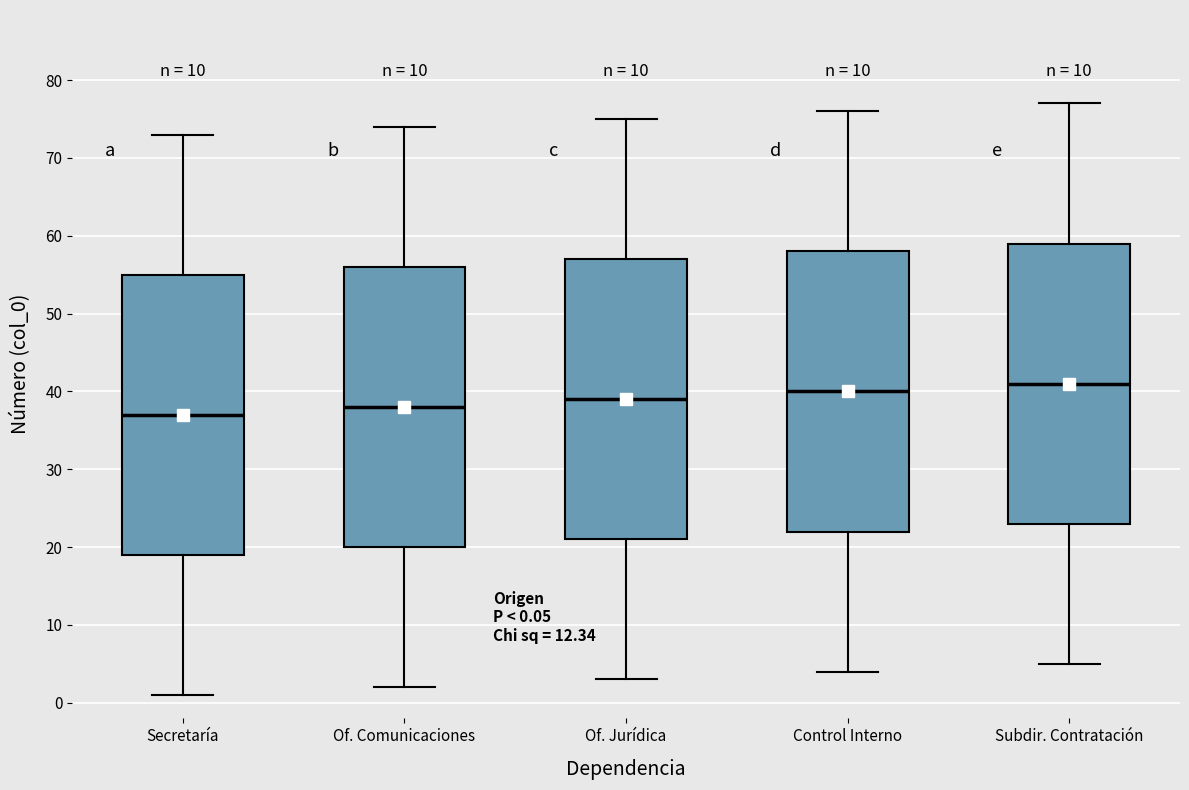

Which box has the lowest median line?

Secretaría